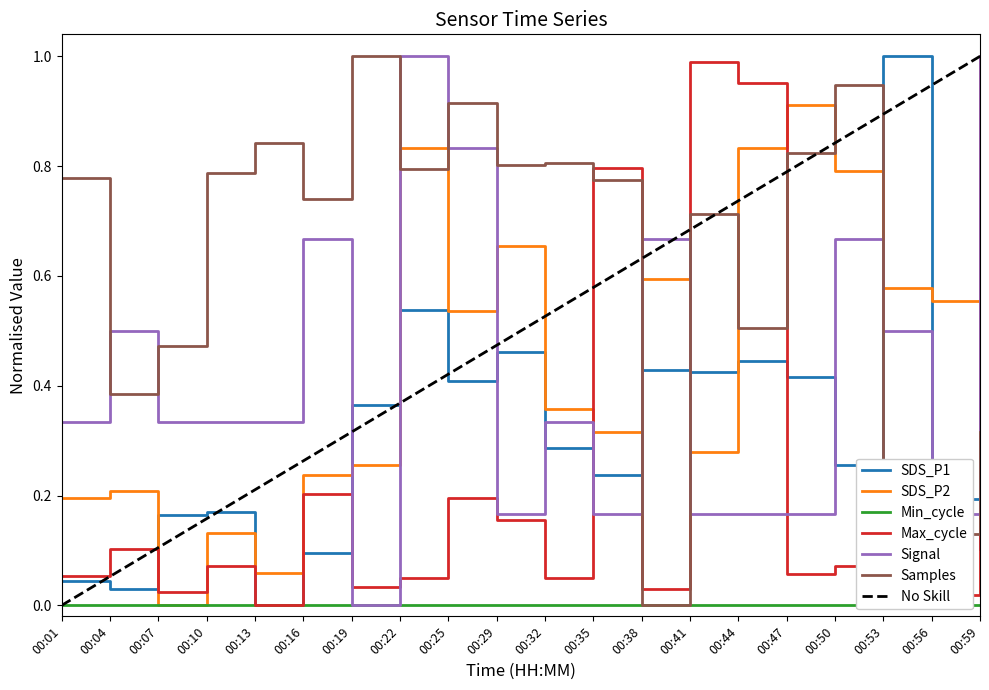

How many values in SDS_P1 are above zero?

19